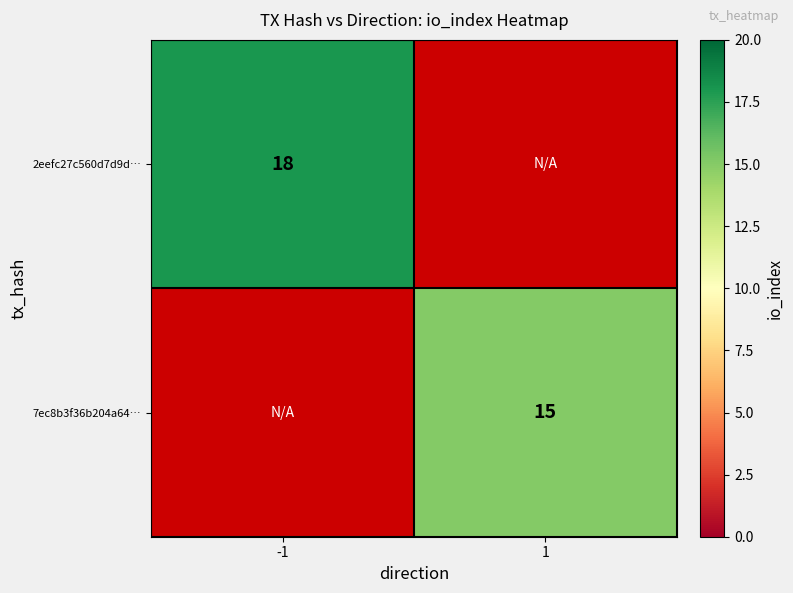

True or false: 2eefc27c560d7d9d… has a value of 18 at -1.

True